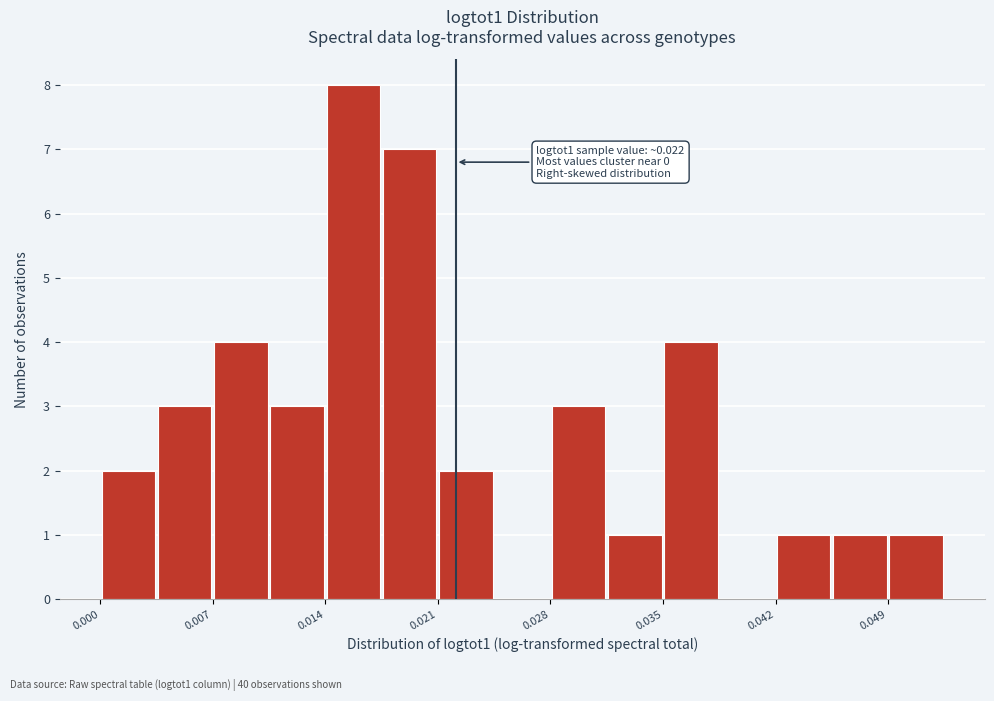

Read against the x-axis, roughly where is the centre of the tallest bar?

0.016